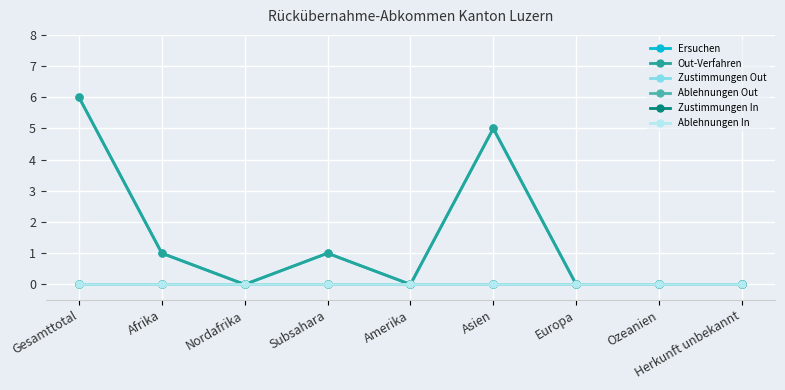

At which label is Zustimmungen In closest to 0?

Gesamttotal